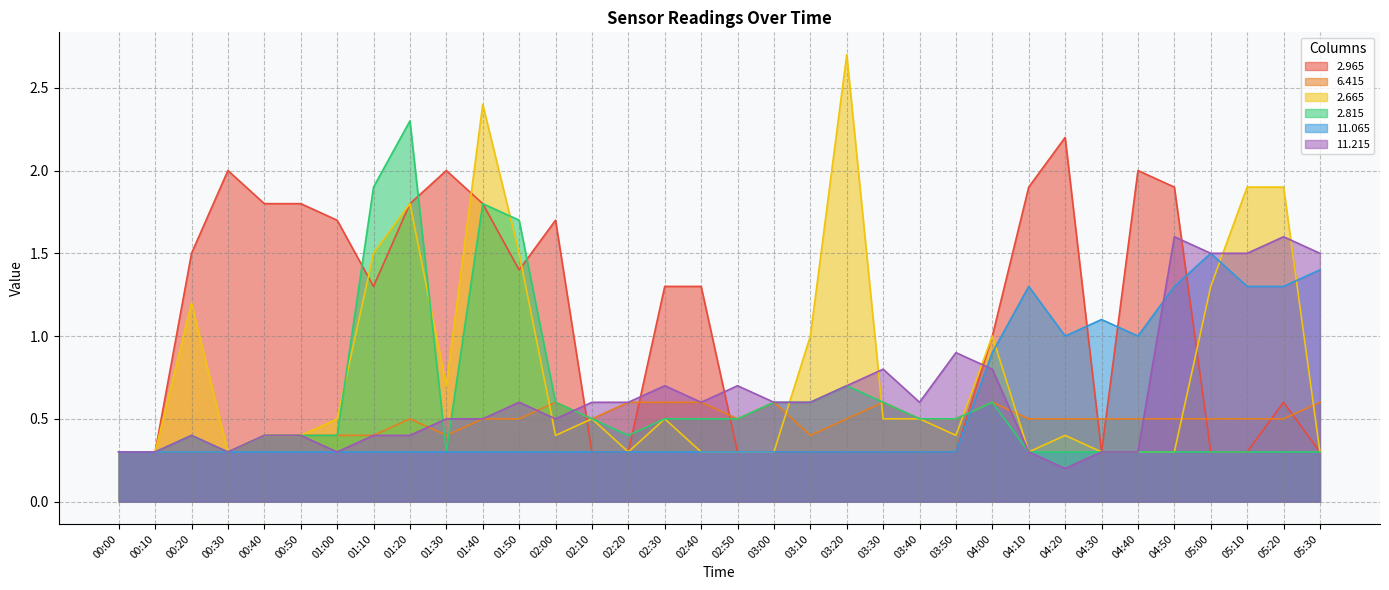

In   2.965, how many points are lower than both neighbors (excluding endpoints)?

3